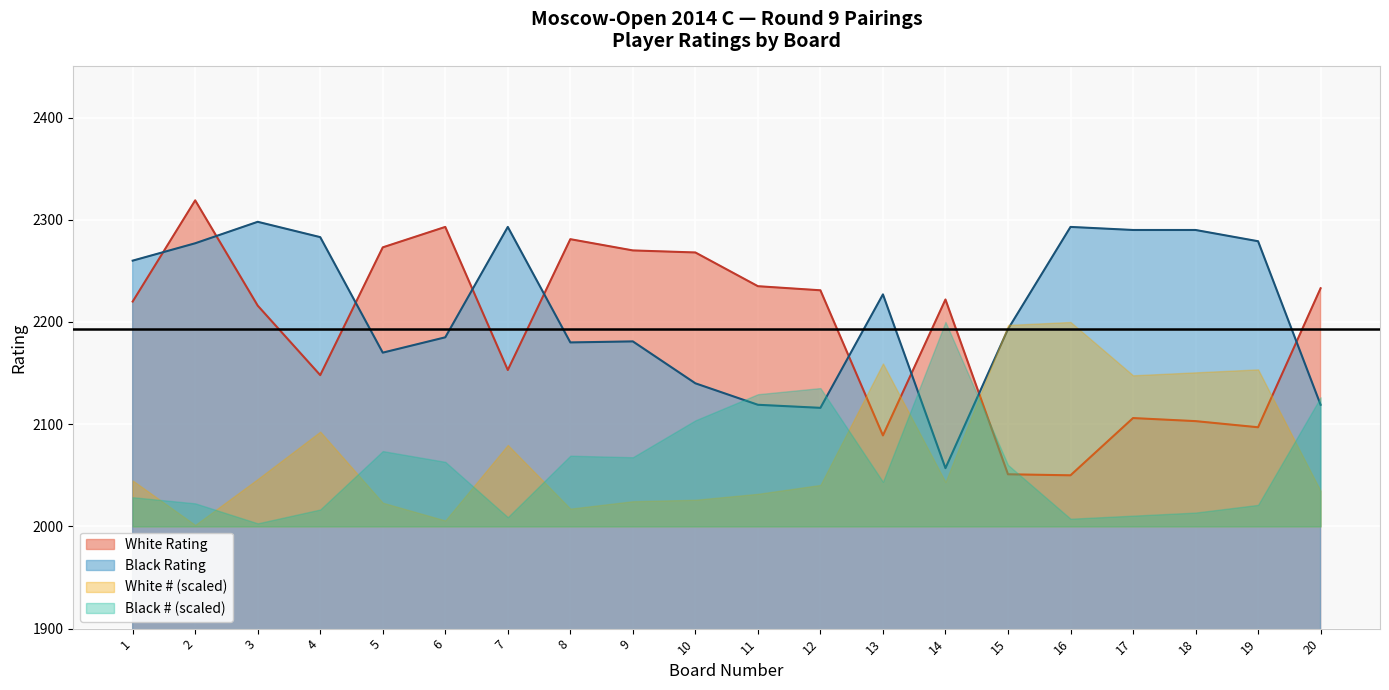

After their last crossing, which series has the higher values: White Rating or Black Rating?

White Rating